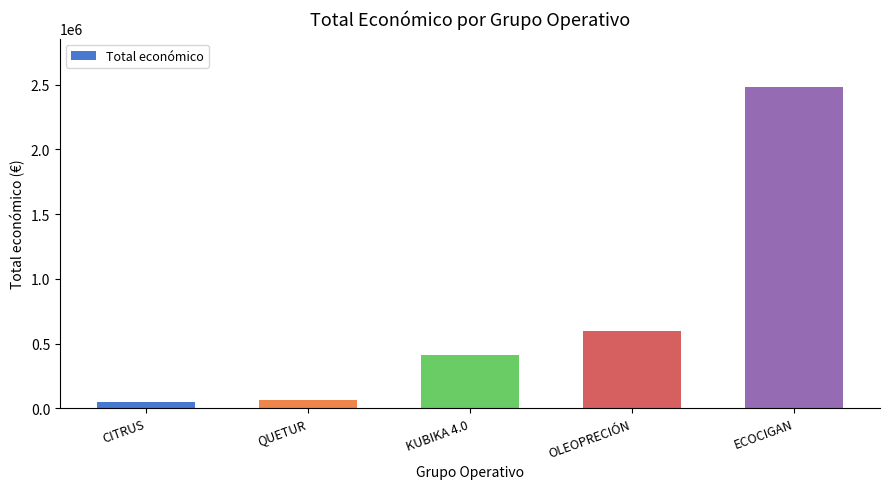

What is the value of the 1st bar from the left?

46300